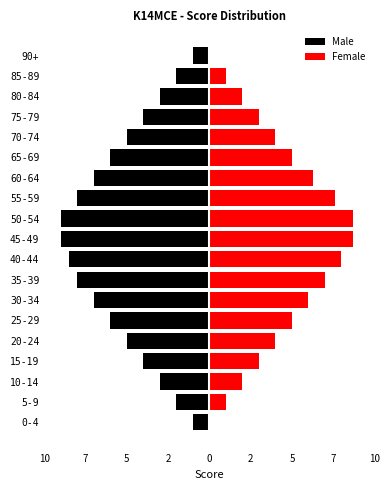

What is the value of the Male bar at the 12th from the left?

-8.0